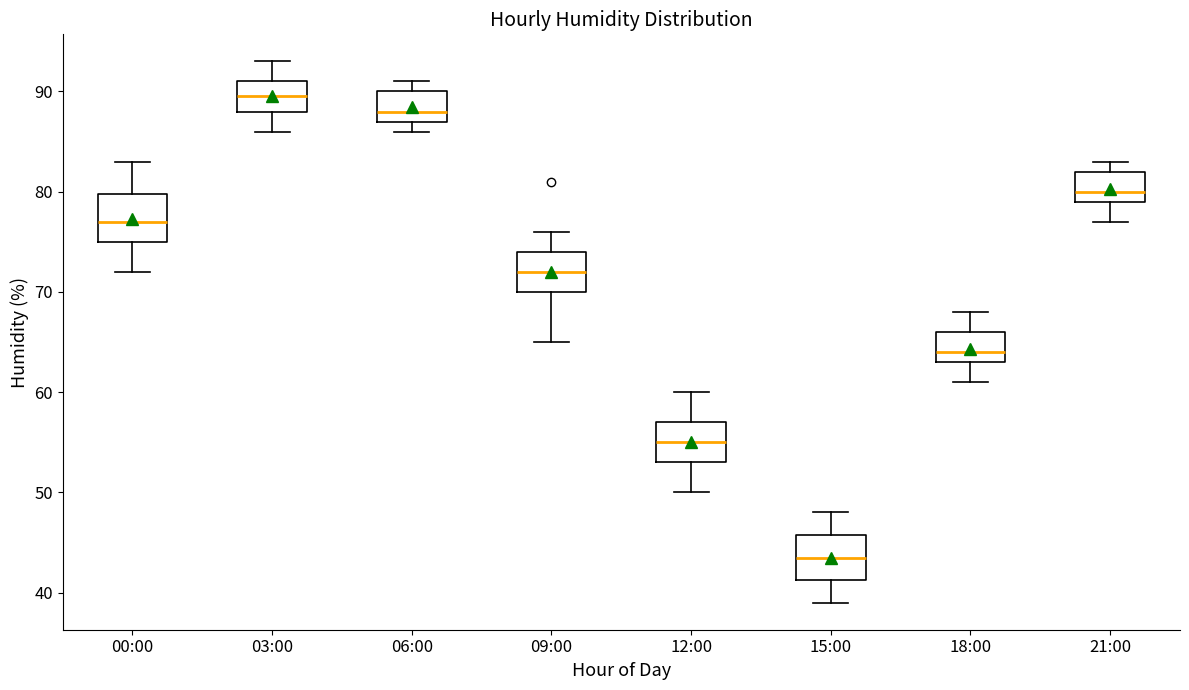

Which box has the highest median line?

03:00